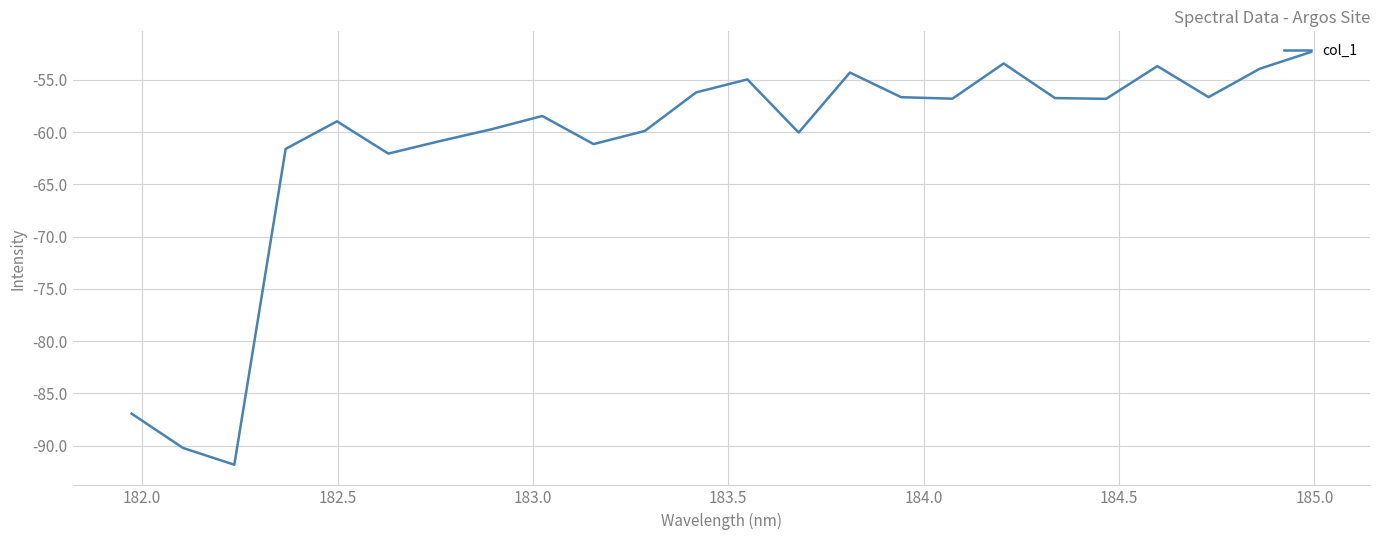

What is the maximum value shown in the chart?

-52.3